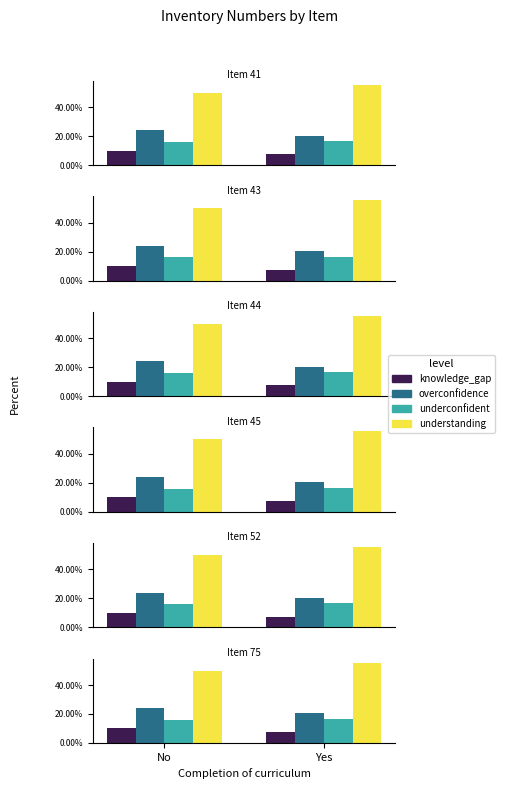

What is the label of the 2nd bar from the left?

Yes